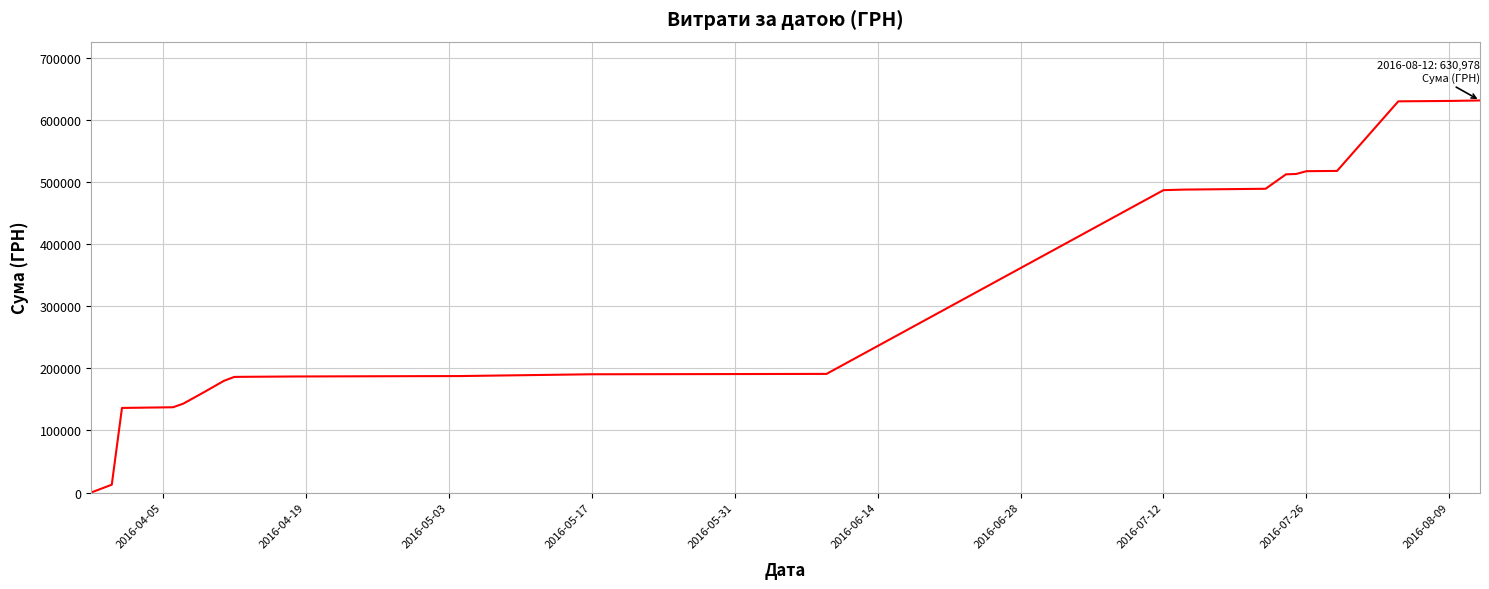

Which has a higher value, 2016-08-09 or 2016-05-17?

2016-08-09